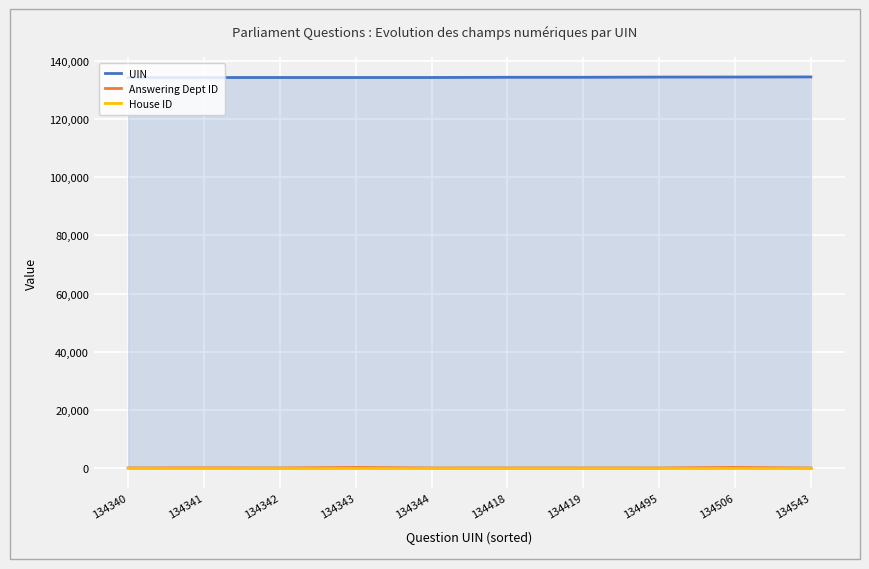

Where is Answering Dept ID nearest to the value 101?

134341